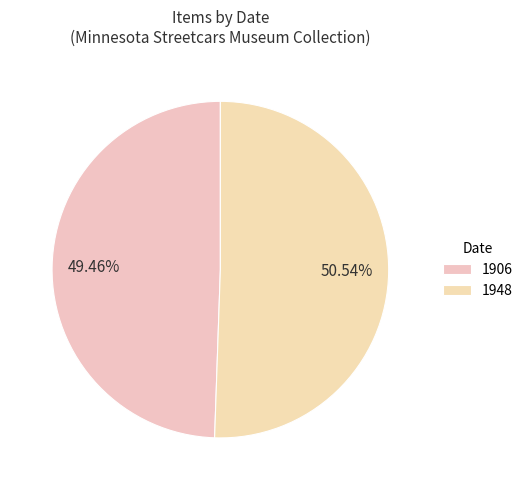

How many slices are in this pie chart?

2